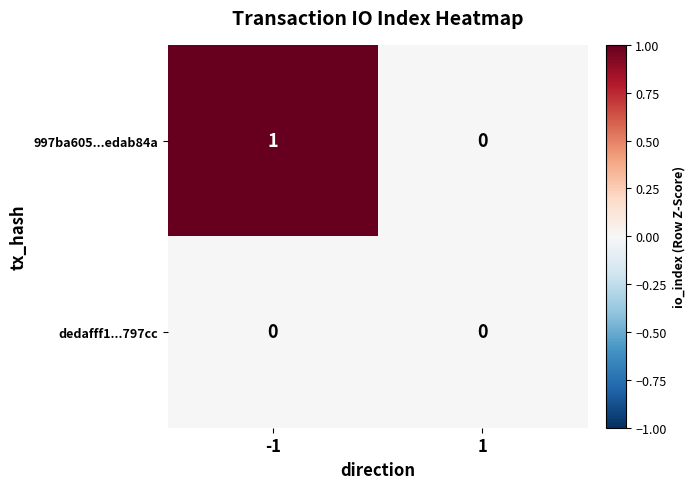

How many series are shown in this chart?

2